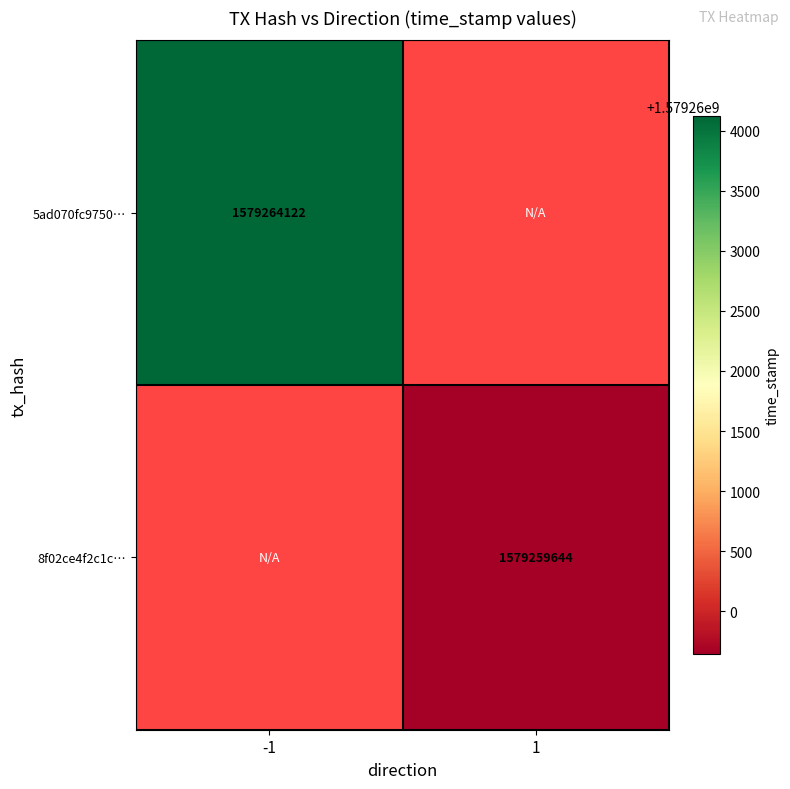

Which label corresponds to the largest value in the chart?

-1